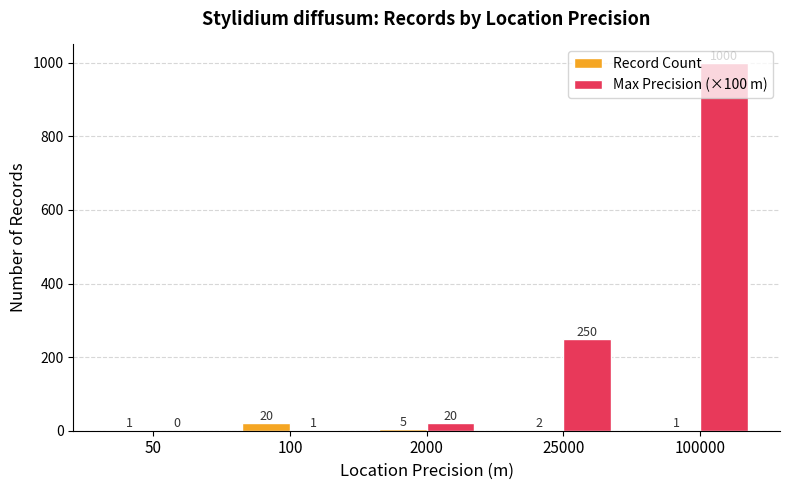

What is the sum of the Max Precision (×100 m) values at 2000 and 25000?

270.0